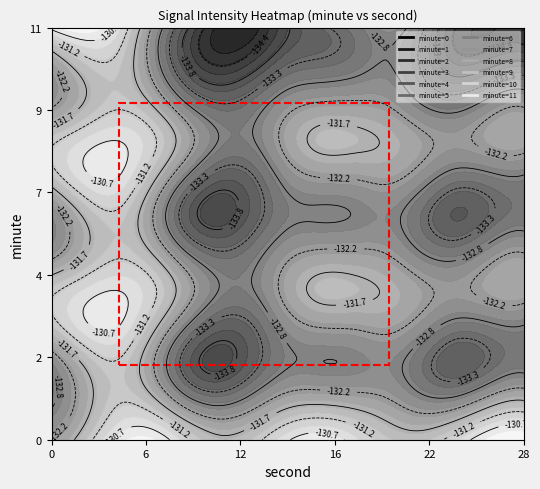

Which series has the largest range (max minus min)?

3